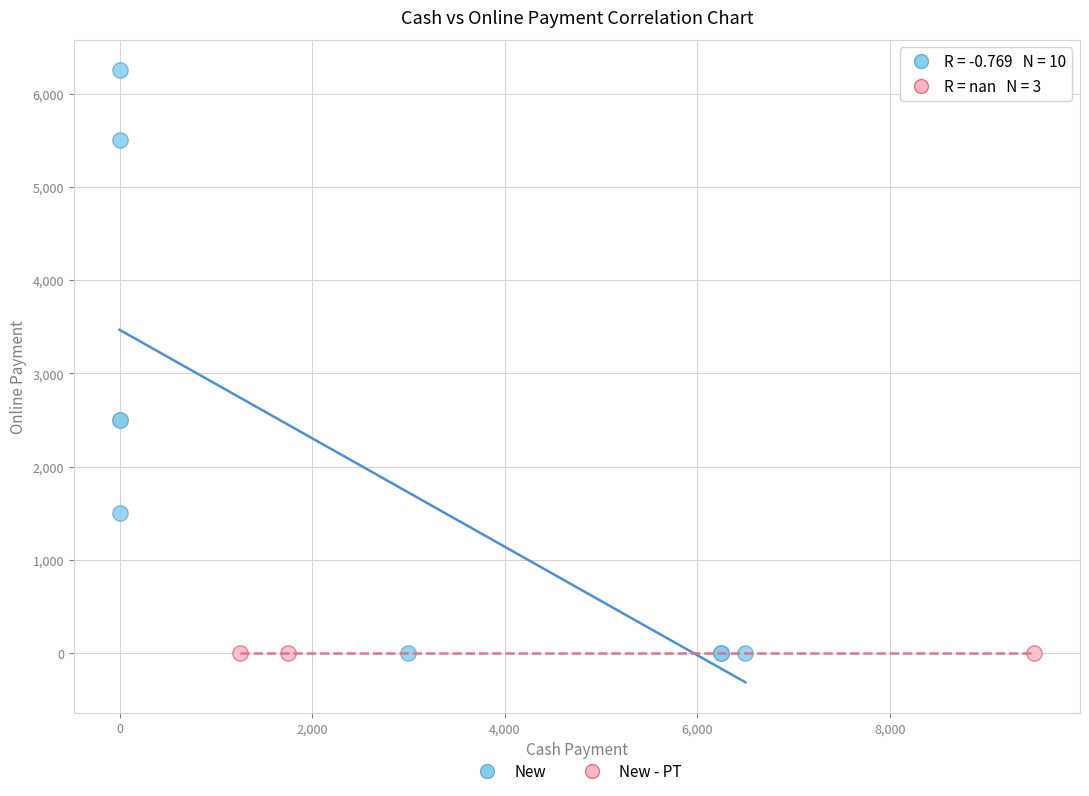

Which series contains the highest Y value?

New